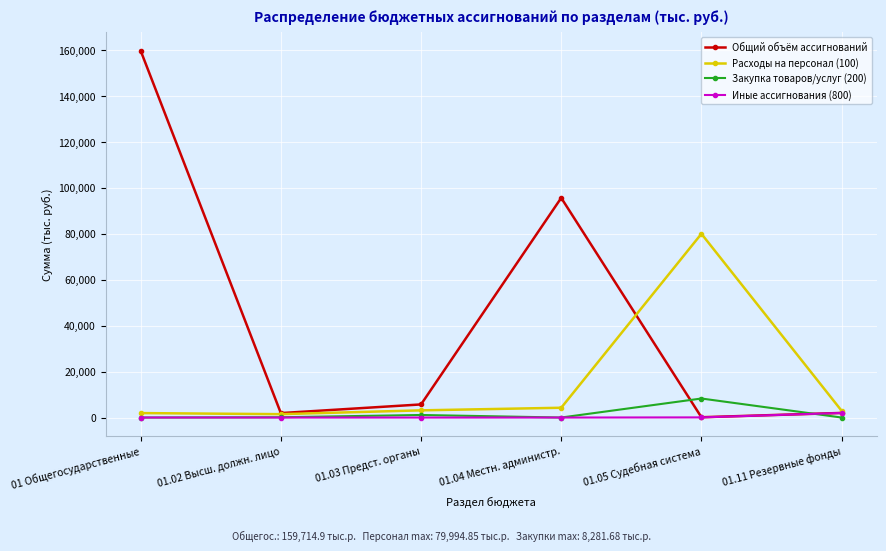

What is the label of the 2nd point from the right?

01.05 Судебная система